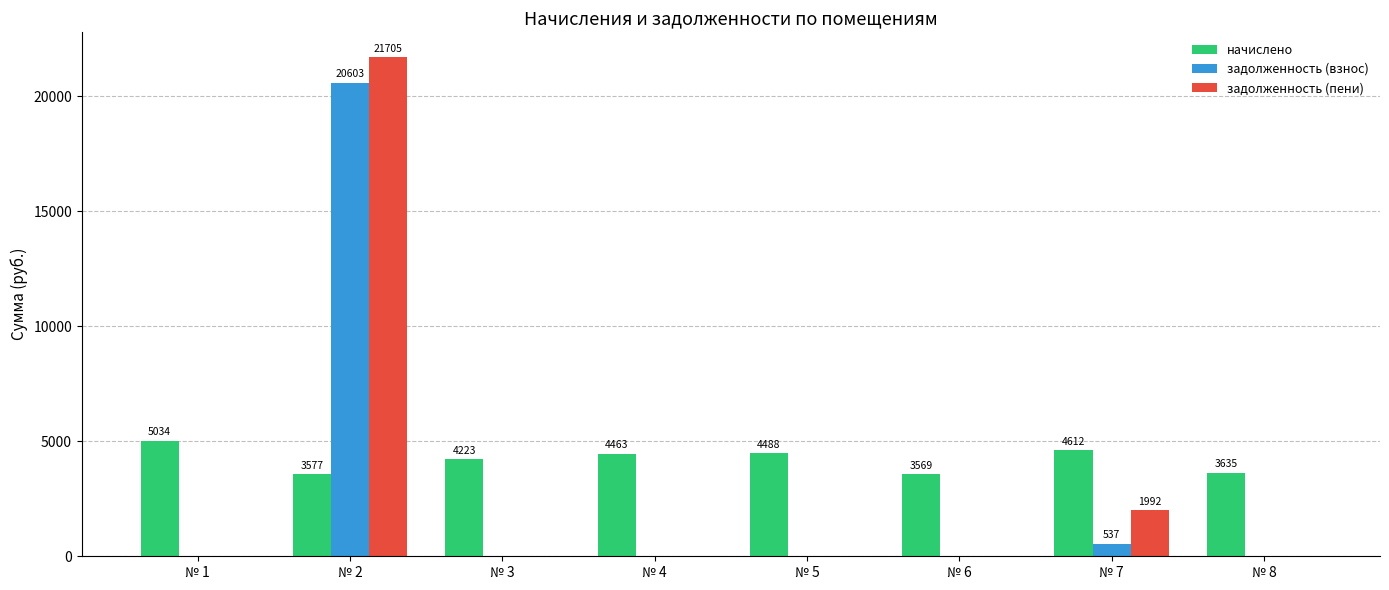

What are all the series names shown in the legend?

начислено, задолженность (взнос), задолженность (пени)